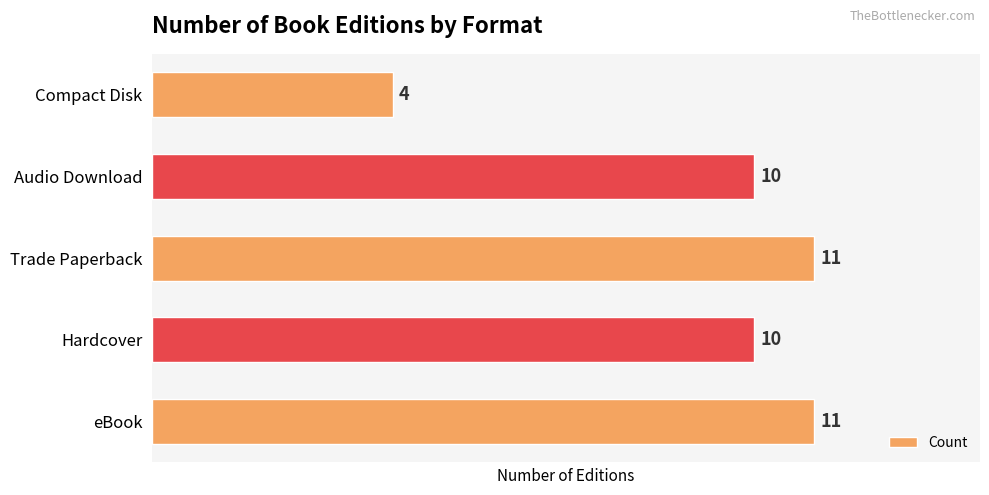

Approximately how many times larger is the value at Compact Disk compared to Hardcover?

0.4